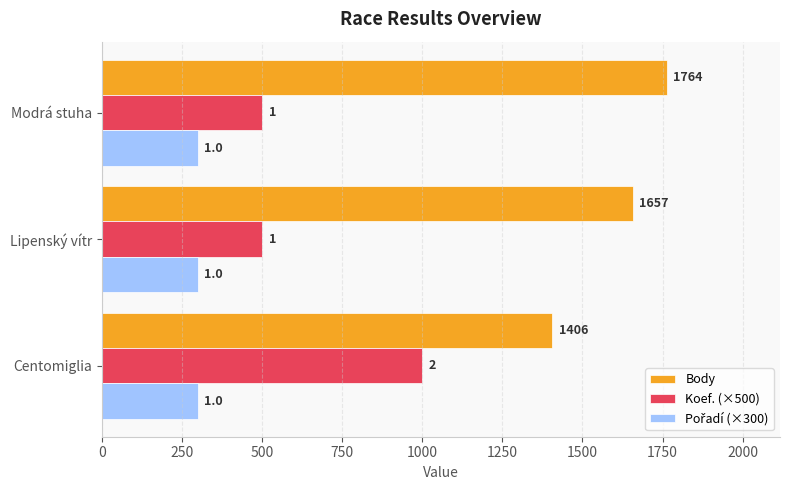

How many groups of bars are there?

3